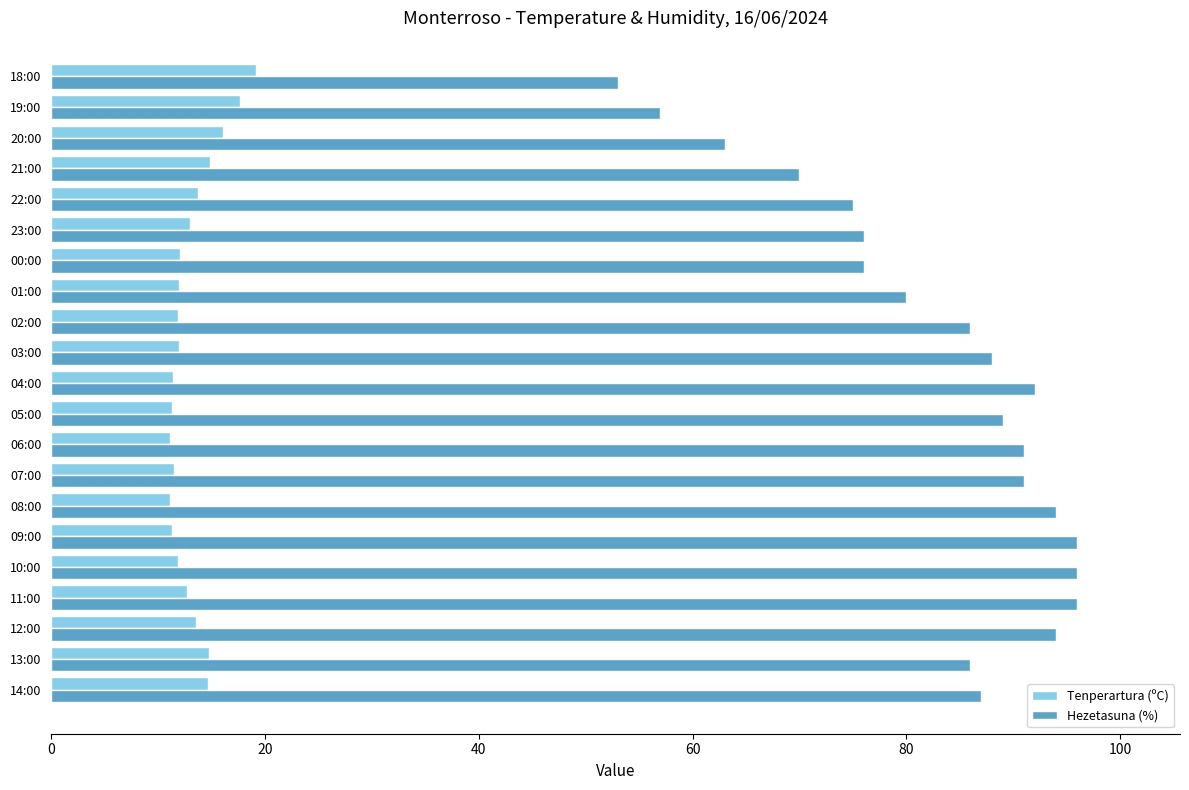

What is the total value across all series at 03:00?

100.0